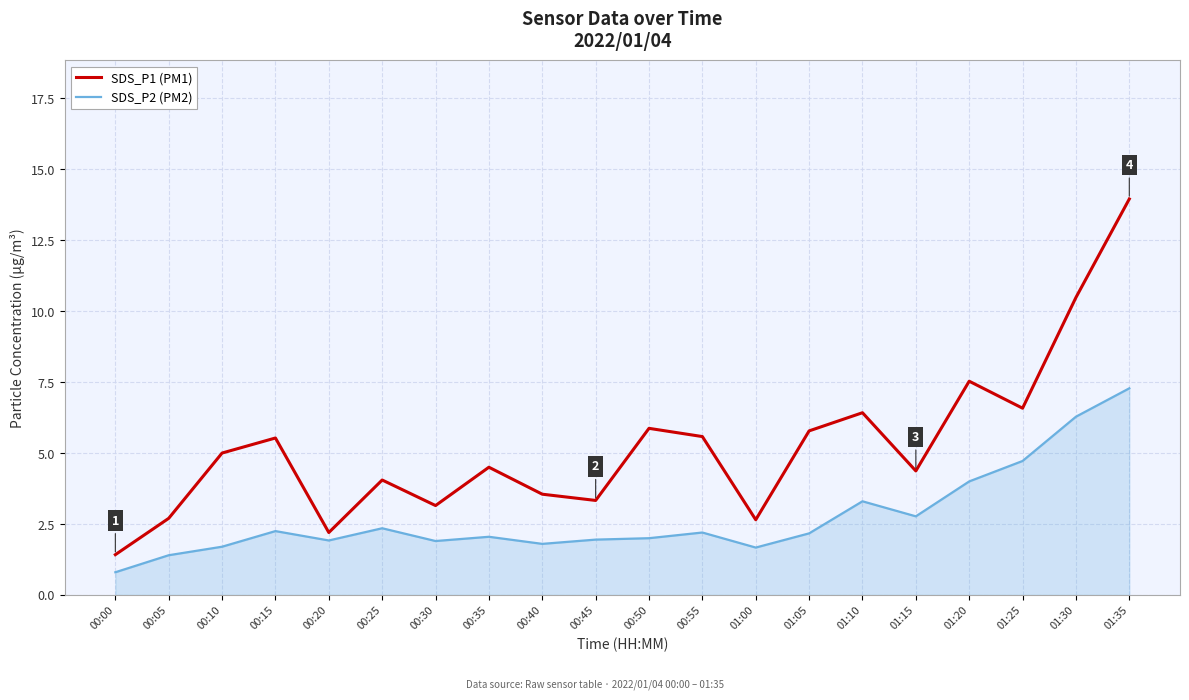

True or false: SDS_P2 (PM2) and SDS_P1 (PM1) intersect in this chart.

False